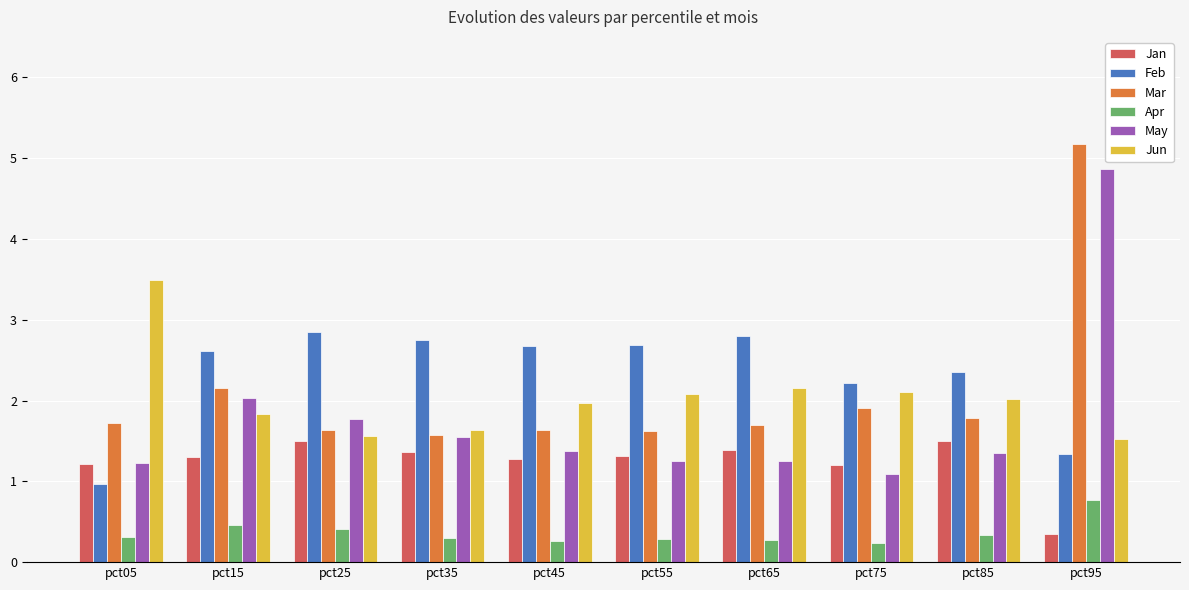

True or false: Feb has a value of 1.0 at pct05.

True